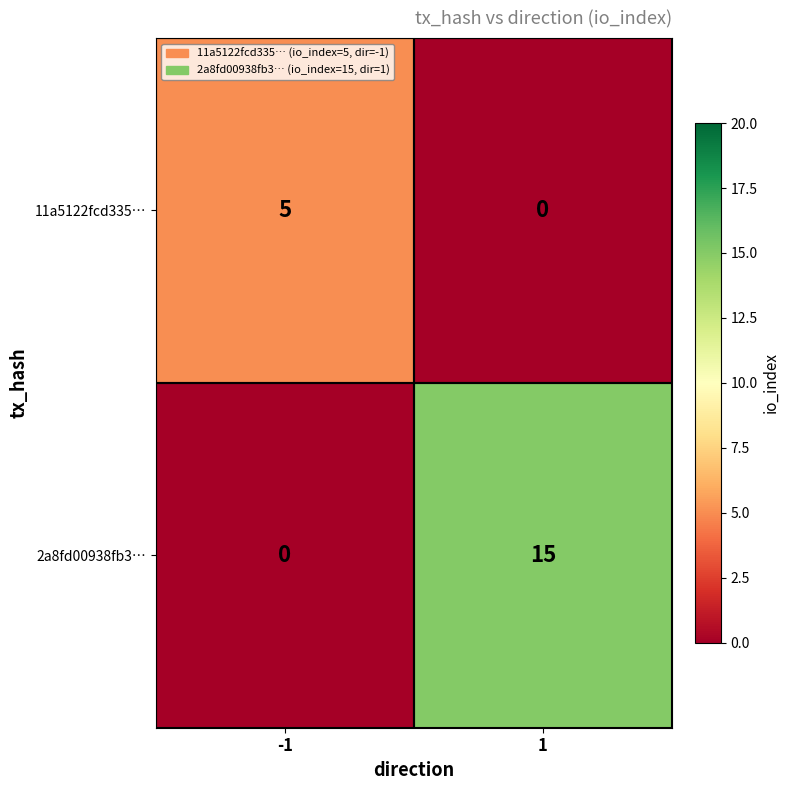

Which series has the largest total across all categories?

2a8fd00938fb3…